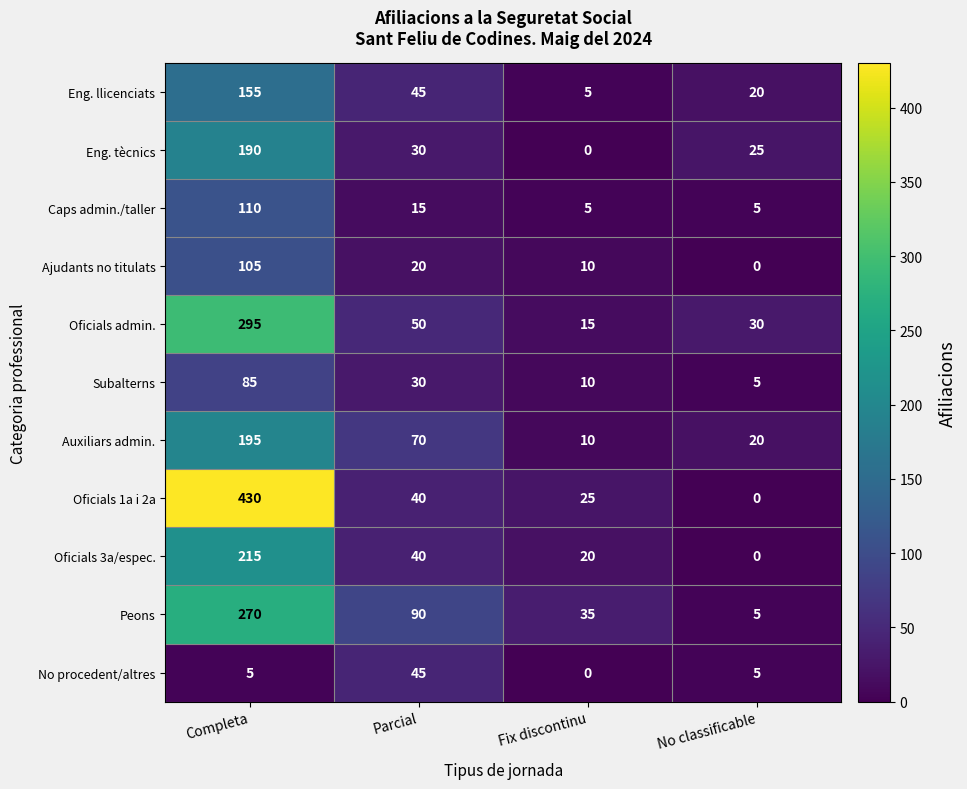

What is the difference between the maximum and minimum values in the Peons series?

265